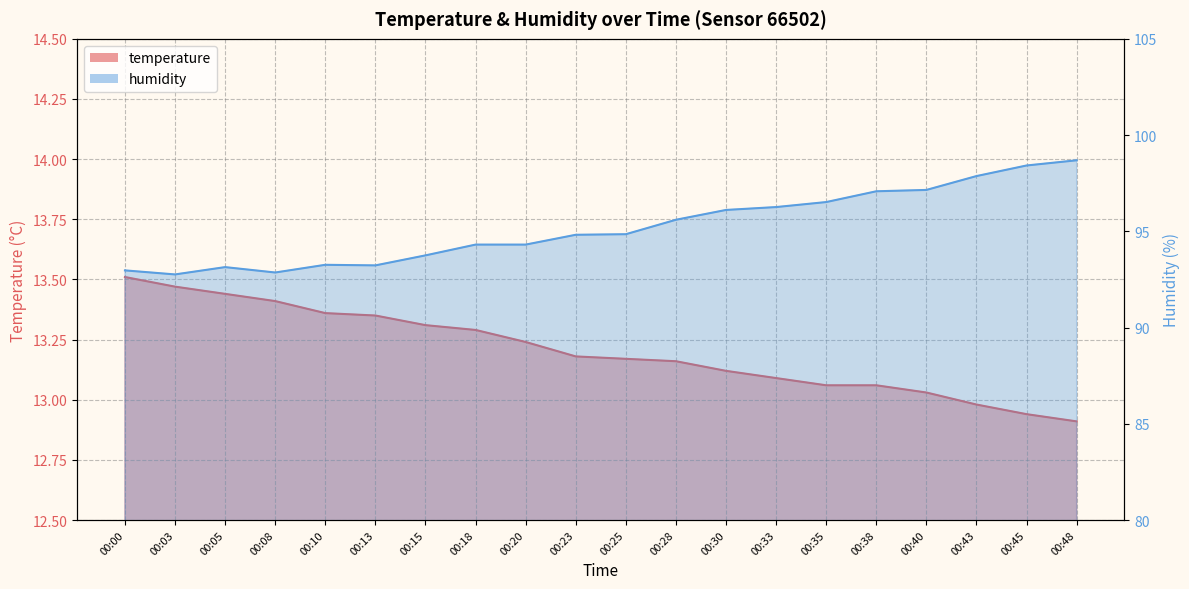

Reading right to left, what are all the values shown in this chart?

temperature: 00:48=12.9	00:45=12.9	00:43=13.0	00:40=13.0	00:38=13.1	00:35=13.1	00:33=13.1	00:30=13.1	00:28=13.2	00:25=13.2	00:23=13.2	00:20=13.2	00:18=13.3	00:15=13.3	00:13=13.3	00:10=13.4	00:08=13.4	00:05=13.4	00:03=13.5	00:00=13.5
humidity: 00:48=98.7	00:45=98.4	00:43=97.9	00:40=97.2	00:38=97.1	00:35=96.5	00:33=96.3	00:30=96.1	00:28=95.6	00:25=94.8	00:23=94.8	00:20=94.3	00:18=94.3	00:15=93.8	00:13=93.2	00:10=93.3	00:08=92.9	00:05=93.1	00:03=92.8	00:00=93.0